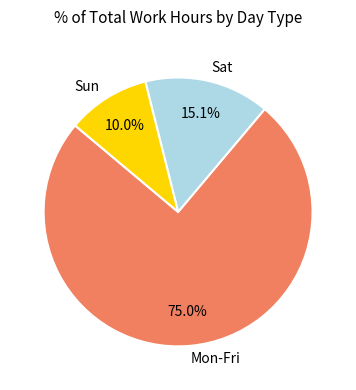

Count the number of slices in the pie.

3